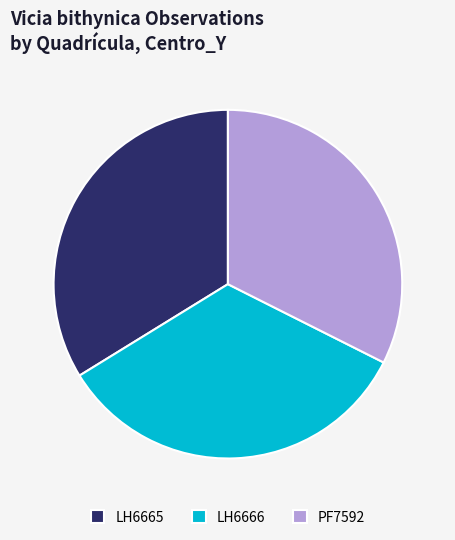

What is the smallest slice in the pie chart?

PF7592